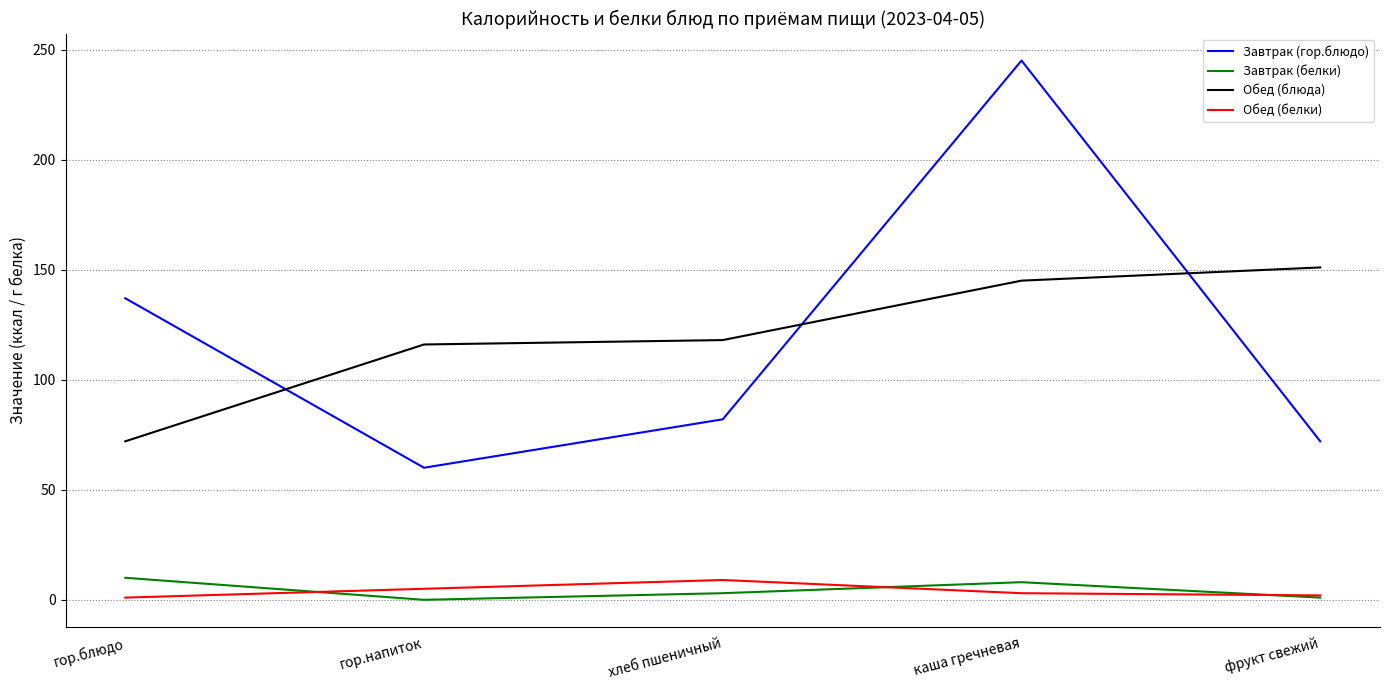

What is the difference between the second highest and second lowest values in the Завтрак (гор.блюдо) series?

65